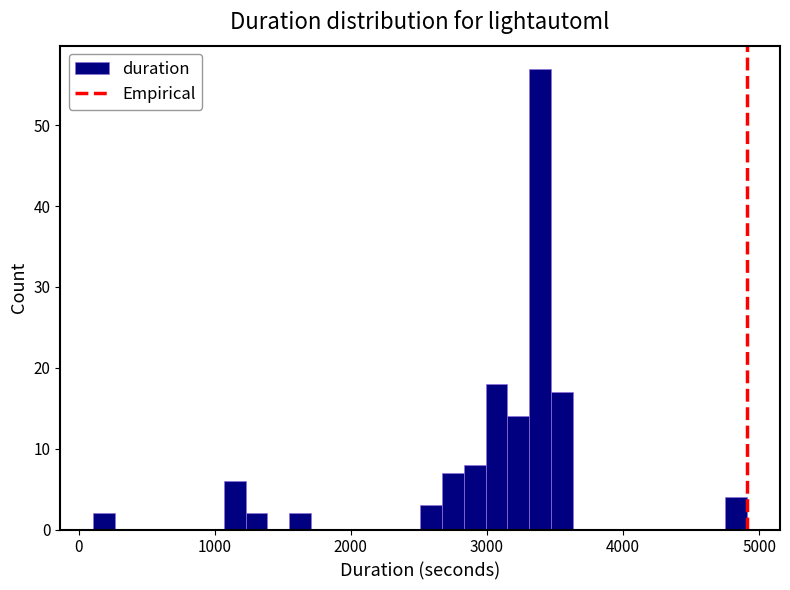

Around what value on the x-axis is the tallest bar? Give the approximate position of its centre, as read against the axis.

3400